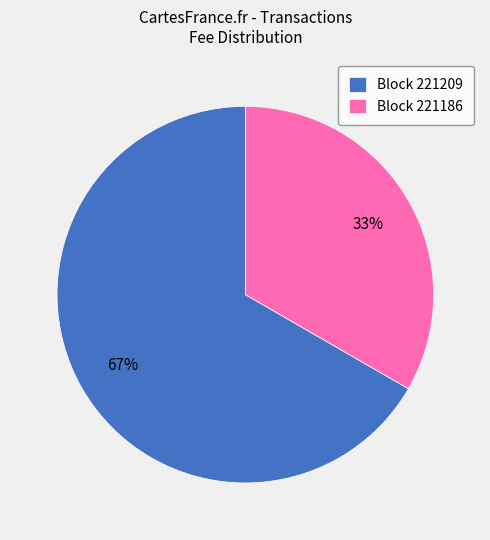

What is the majority slice?

Block 221209